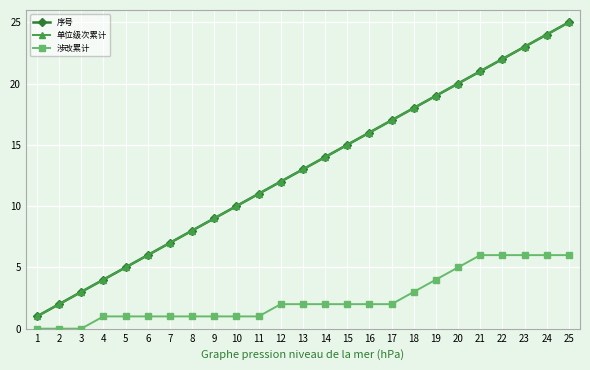

Does the chart have visible grid lines?

Yes